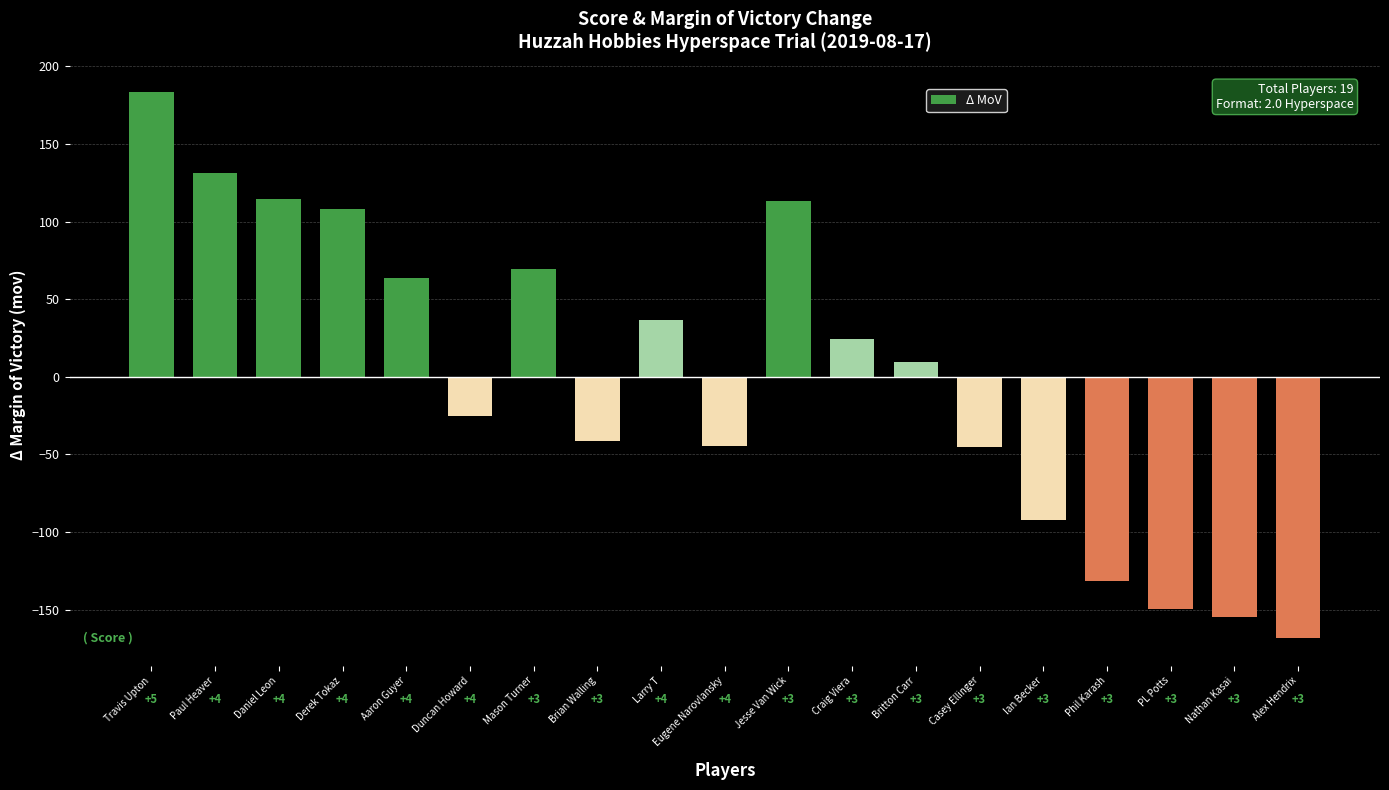

How many bars are there in total?

19